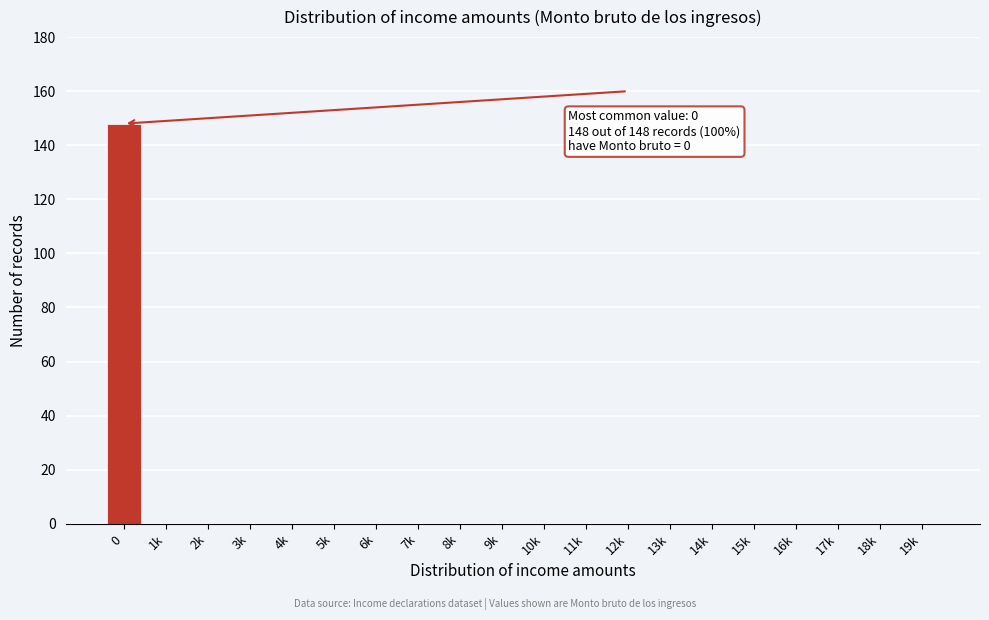

Reading right to left, list all the values displayed in this chart.

19k=0	18k=0	17k=0	16k=0	15k=0	14k=0	13k=0	12k=0	11k=0	10k=0	9k=0	8k=0	7k=0	6k=0	5k=0	4k=0	3k=0	2k=0	1k=0	0=148